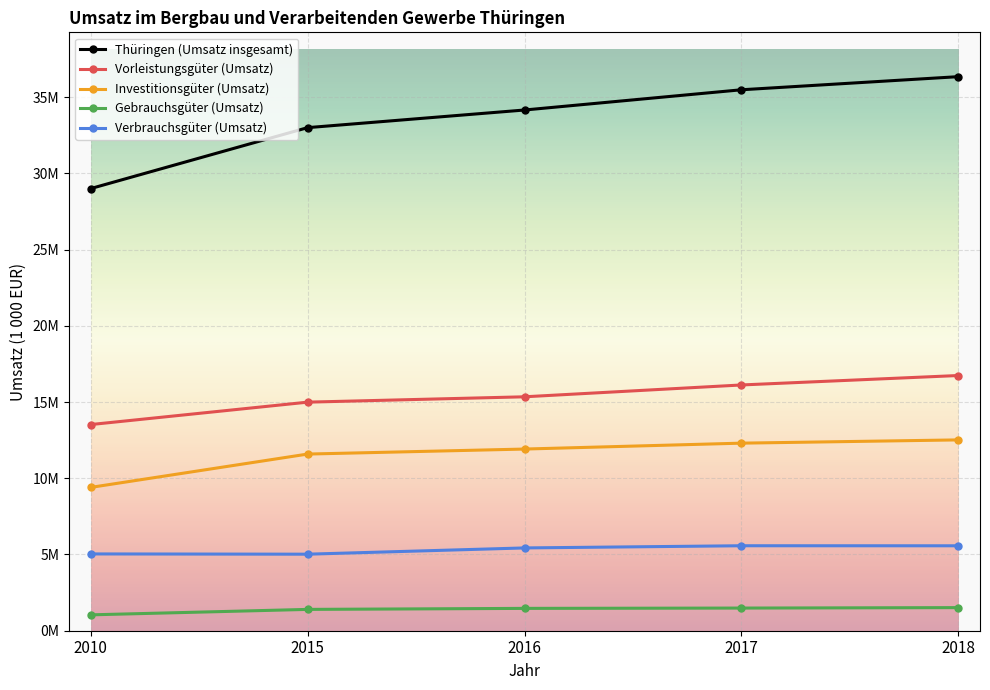

What is the total value across all series at 2018?

72680741.0